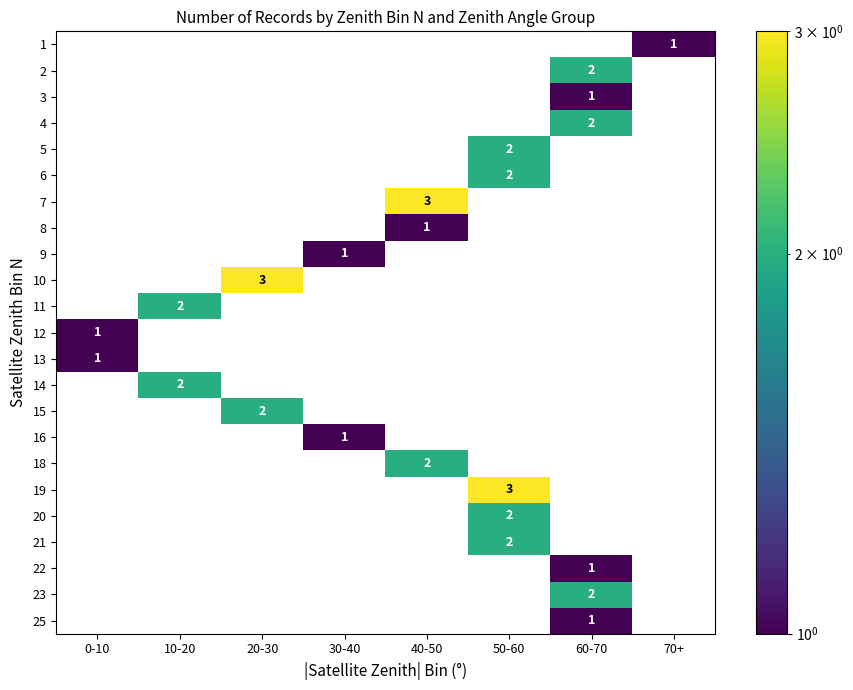

At which category is the sum across all series the highest?

50-60